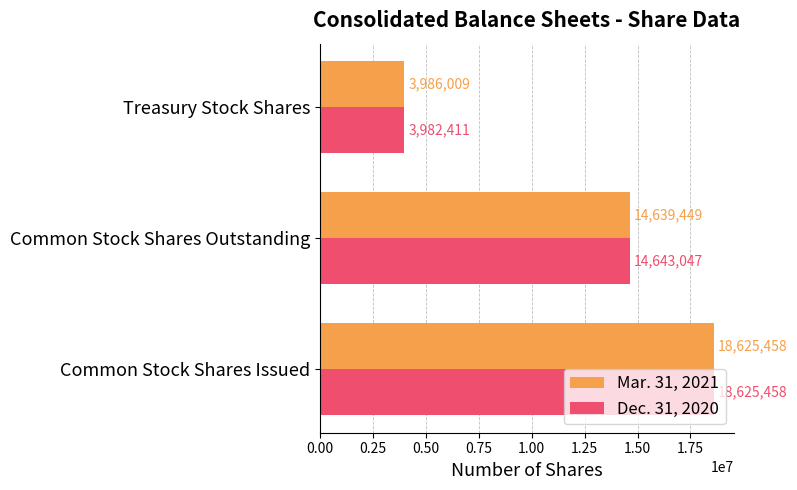

What is the approximate value of Dec. 31, 2020 at Common Stock Shares Issued?

18625458